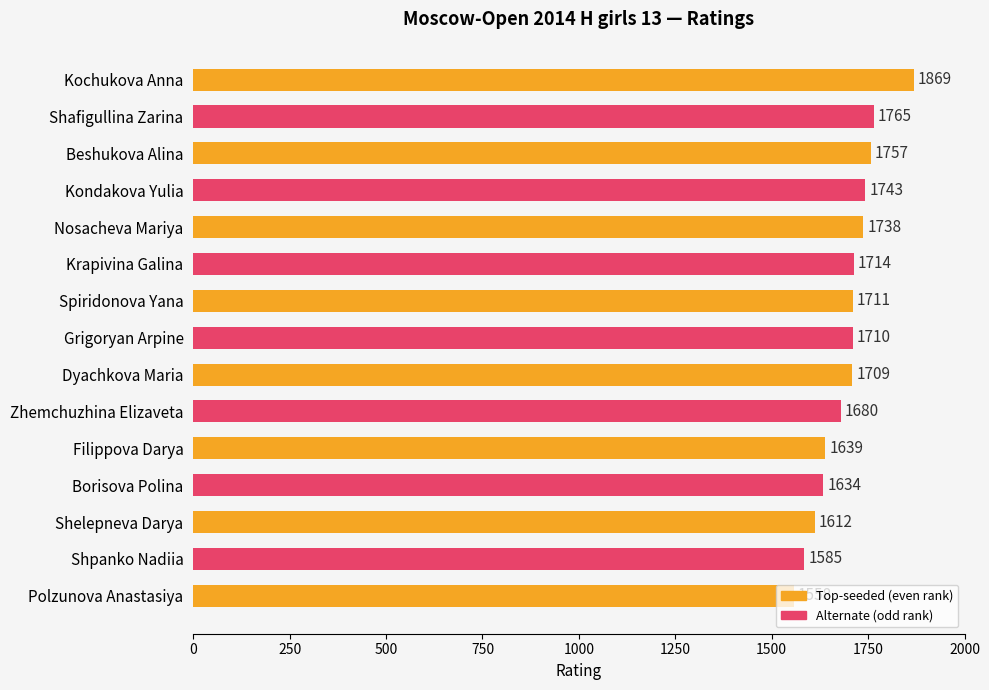

List the labels in order of value, largest first.

Kochukova Anna, Shafigullina Zarina, Beshukova Alina, Kondakova Yulia, Nosacheva Mariya, Krapivina Galina, Spiridonova Yana, Grigoryan Arpine, Dyachkova Maria, Zhemchuzhina Elizaveta, Filippova Darya, Borisova Polina, Shelepneva Darya, Shpanko Nadiia, Polzunova Anastasiya